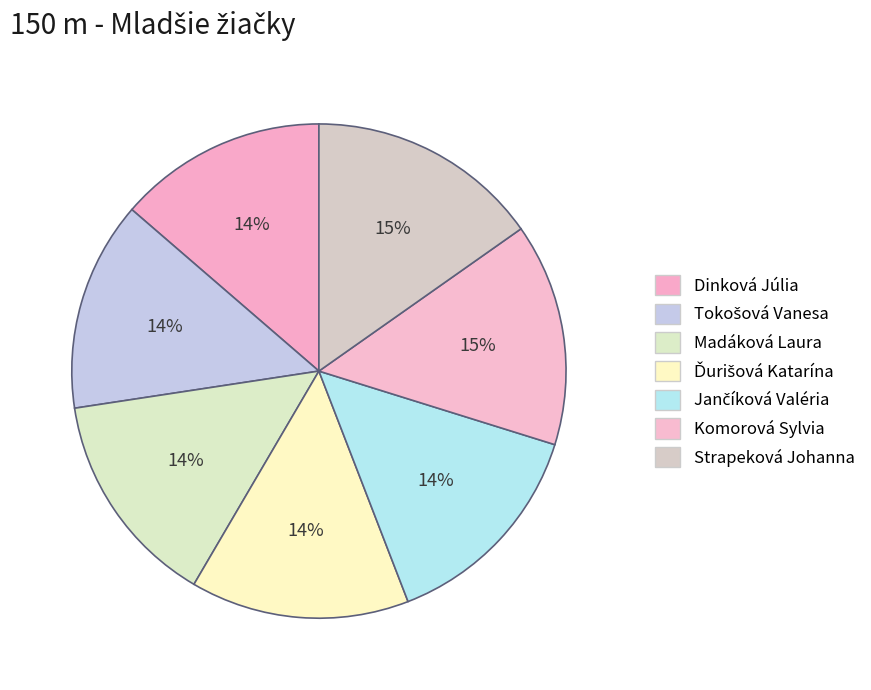

Count the number of slices in the pie.

7